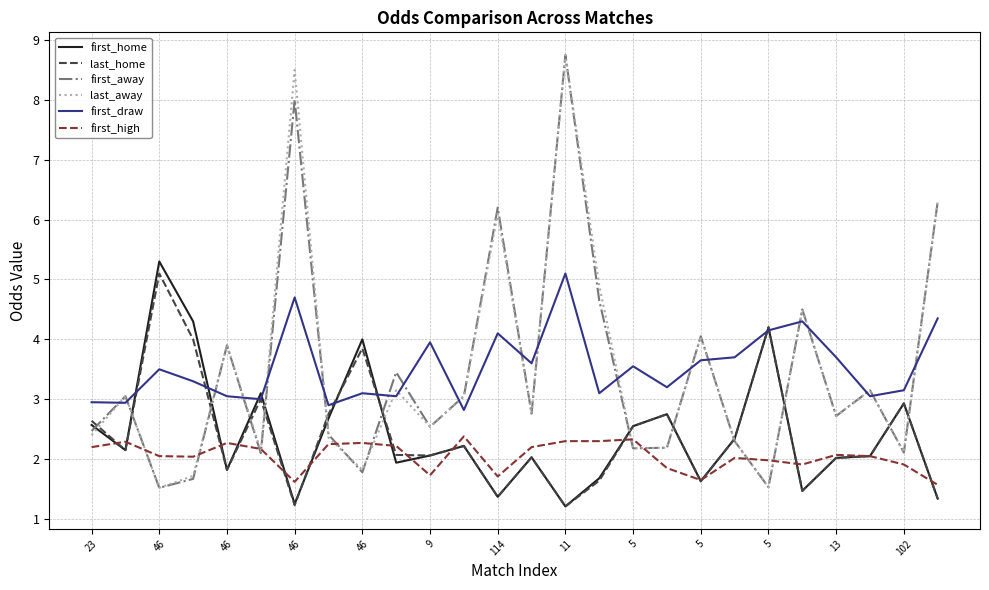

What is the minimum value for first_high?

1.6